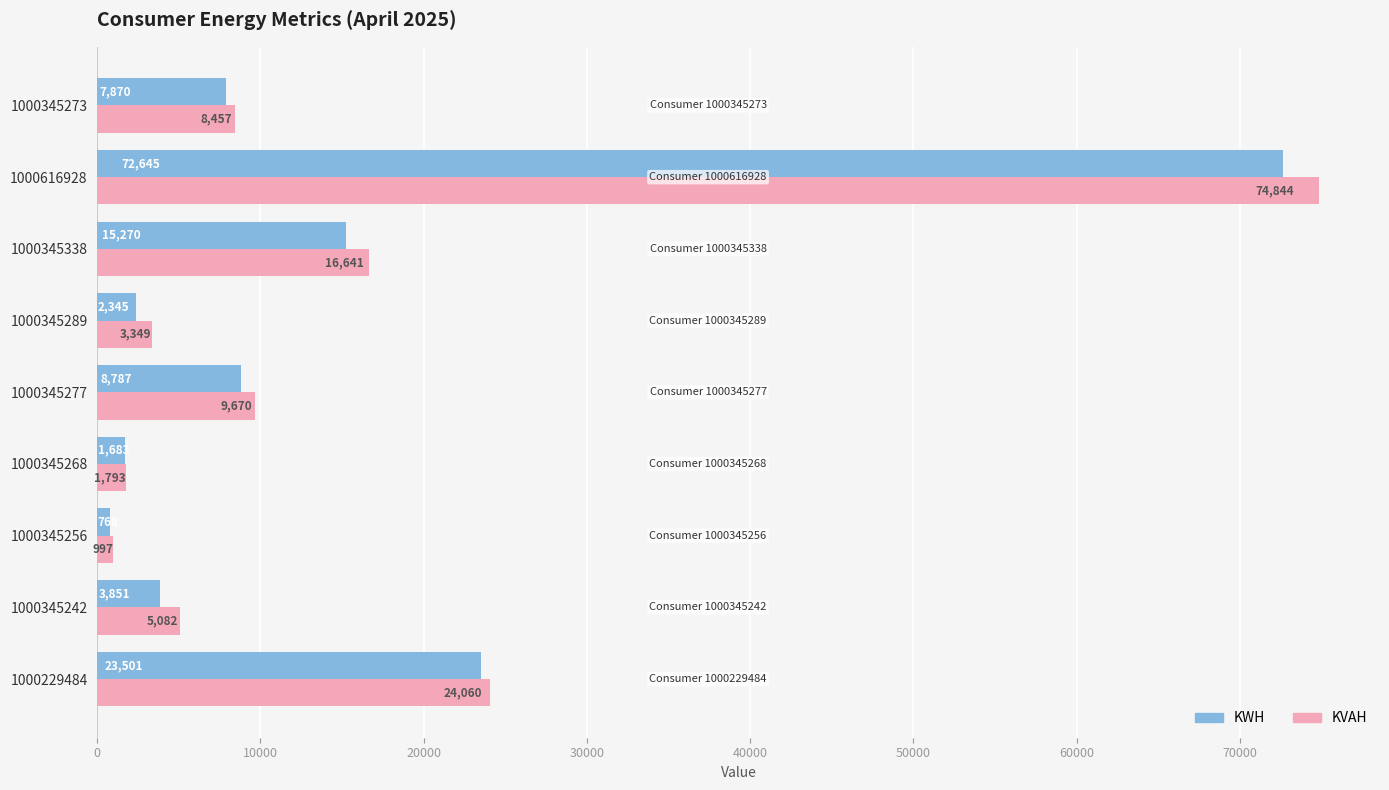

Rank the series by their maximum value, from highest to lowest.

KVAH, KWH